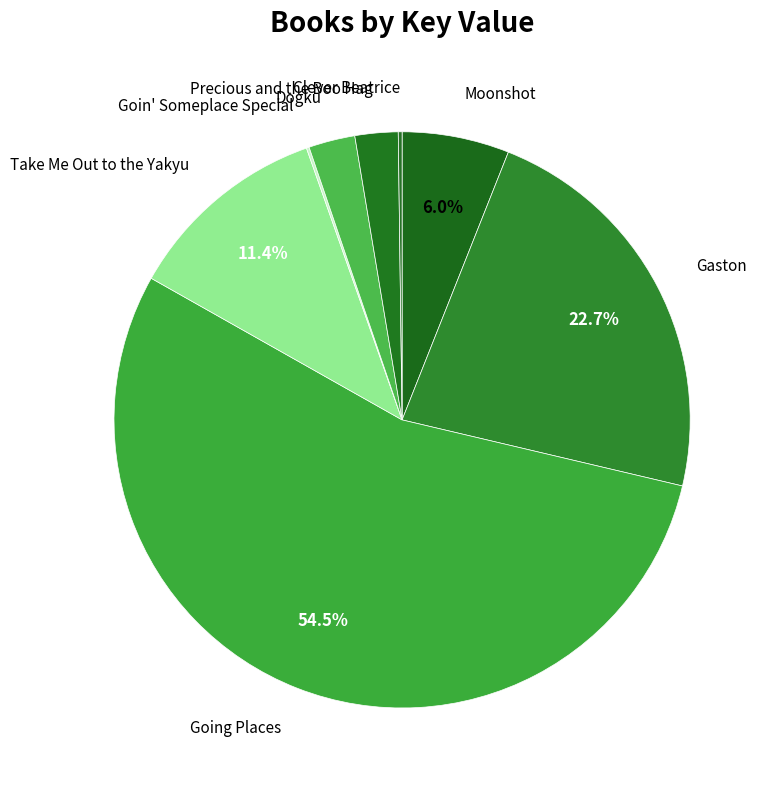

Does any single category account for the majority?

Yes